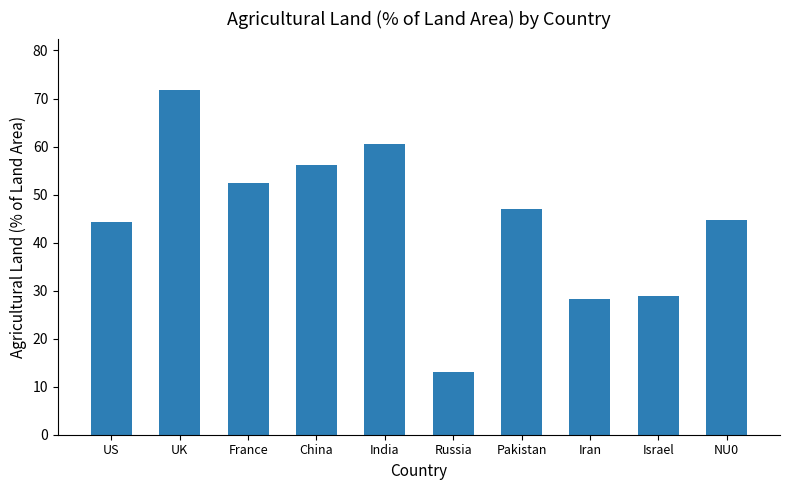

What is the ratio of the value at Pakistan to the value at UK?

0.7